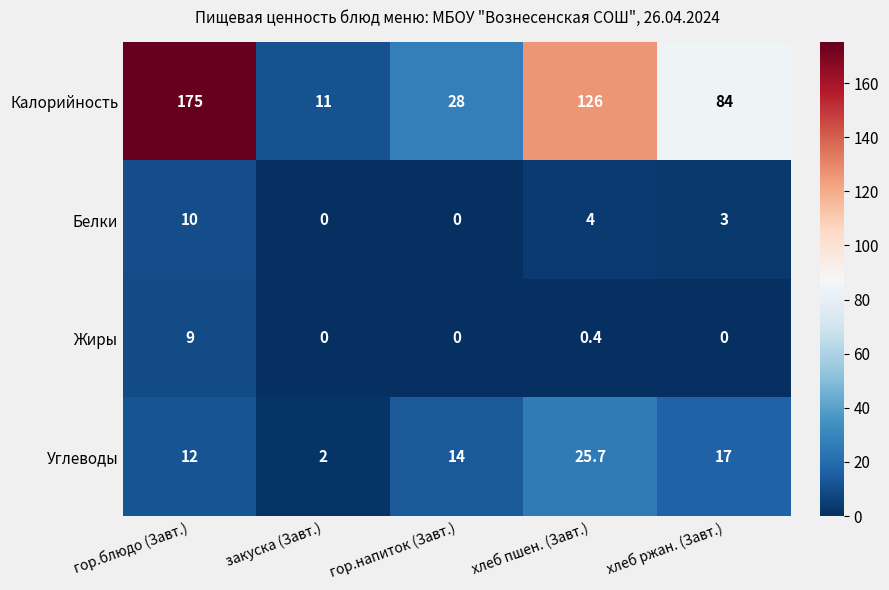

Which series has the largest total across all categories?

Калорийность